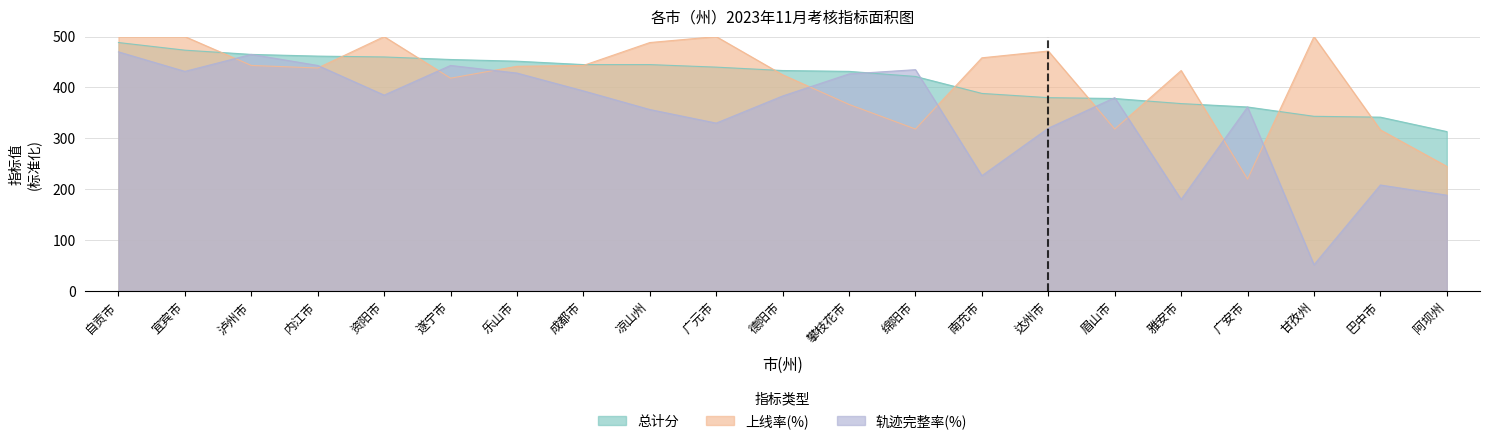

True or false: 上线率(%) has a value of 500.0 at 宜宾市.

True